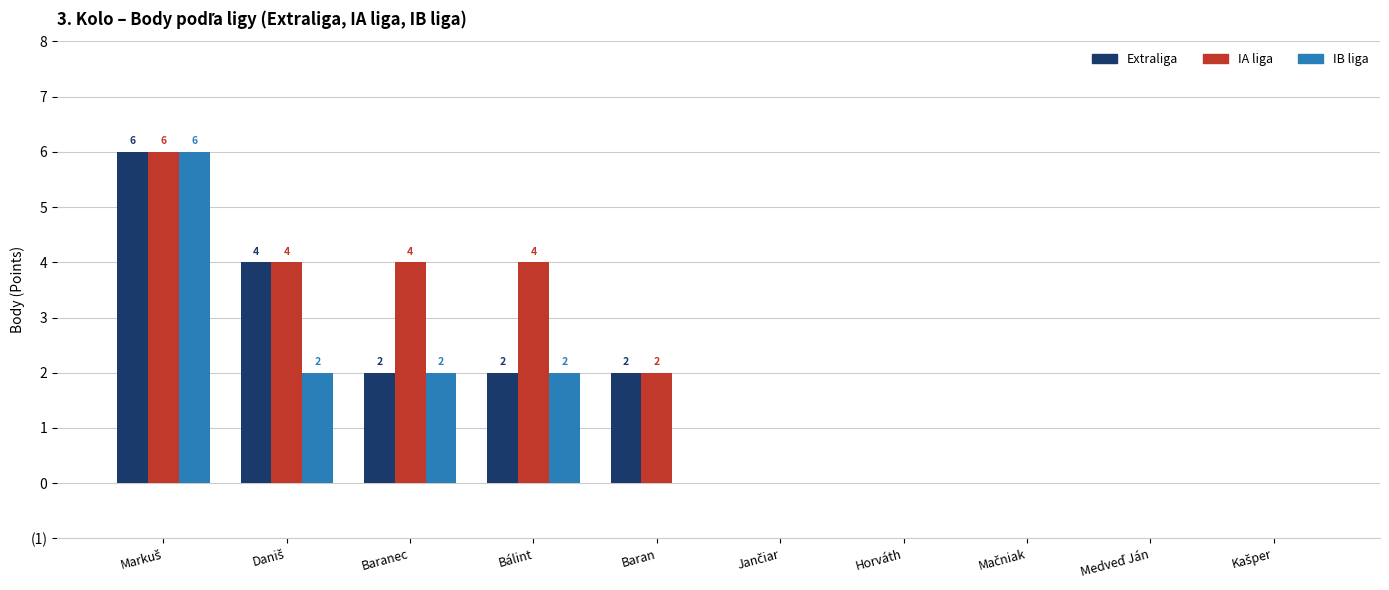

Rank the series by their maximum value, from highest to lowest.

Extraliga, IA liga, IB liga